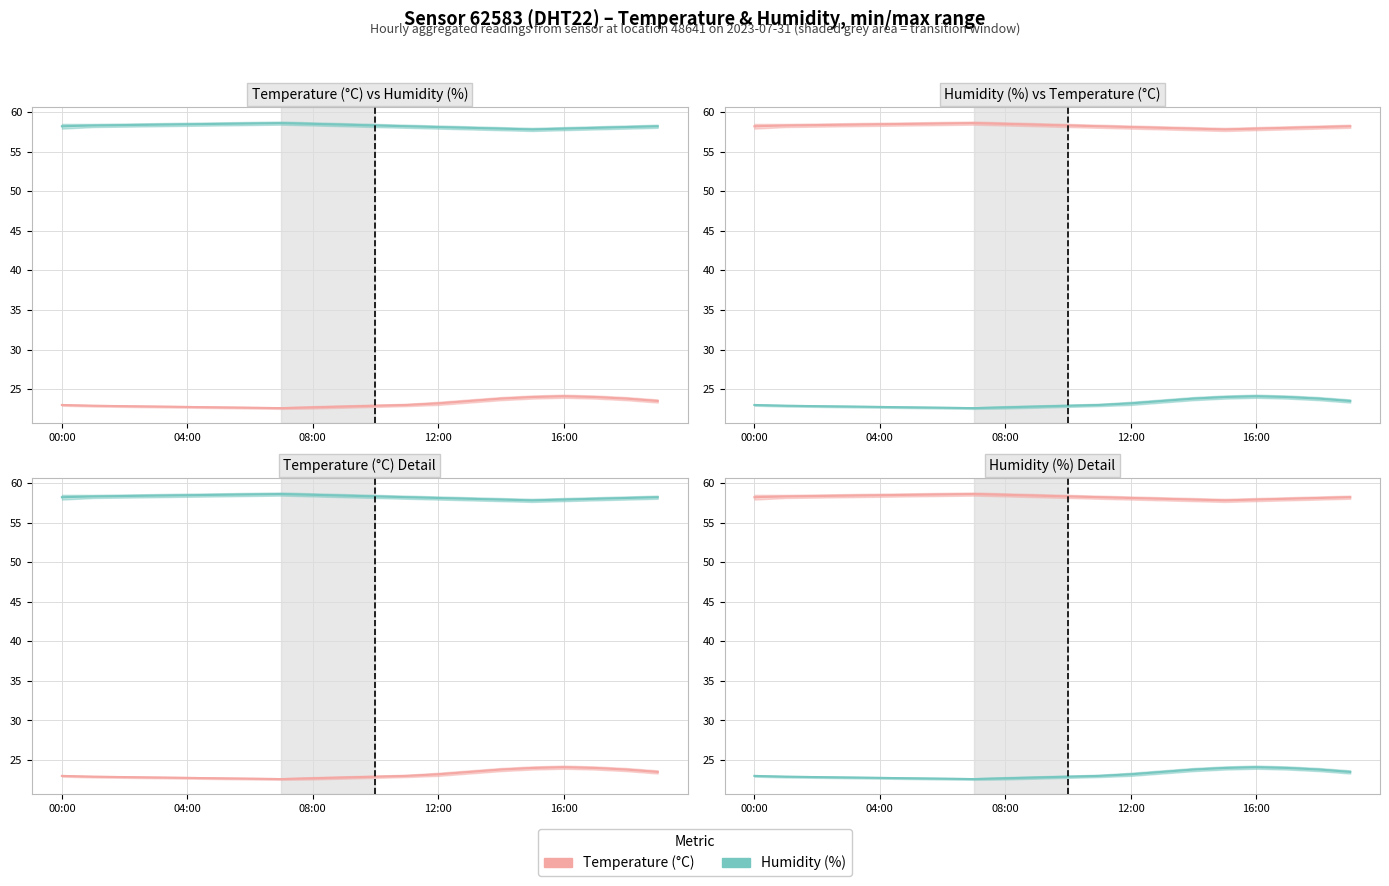

Rank the series at 10 from highest to lowest value.

Temperature (°C), Humidity (%)